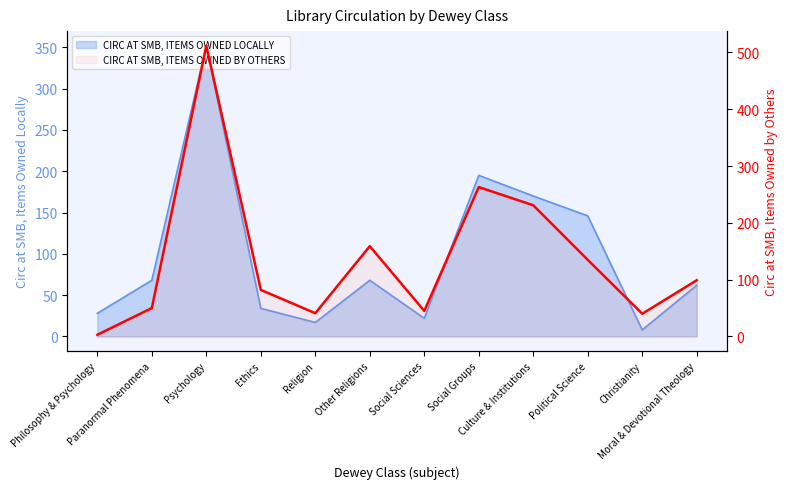

Reading left to right, transcribe all the data shown in this chart.

3	50	512	82	41	159	45	263	231	135	40	99